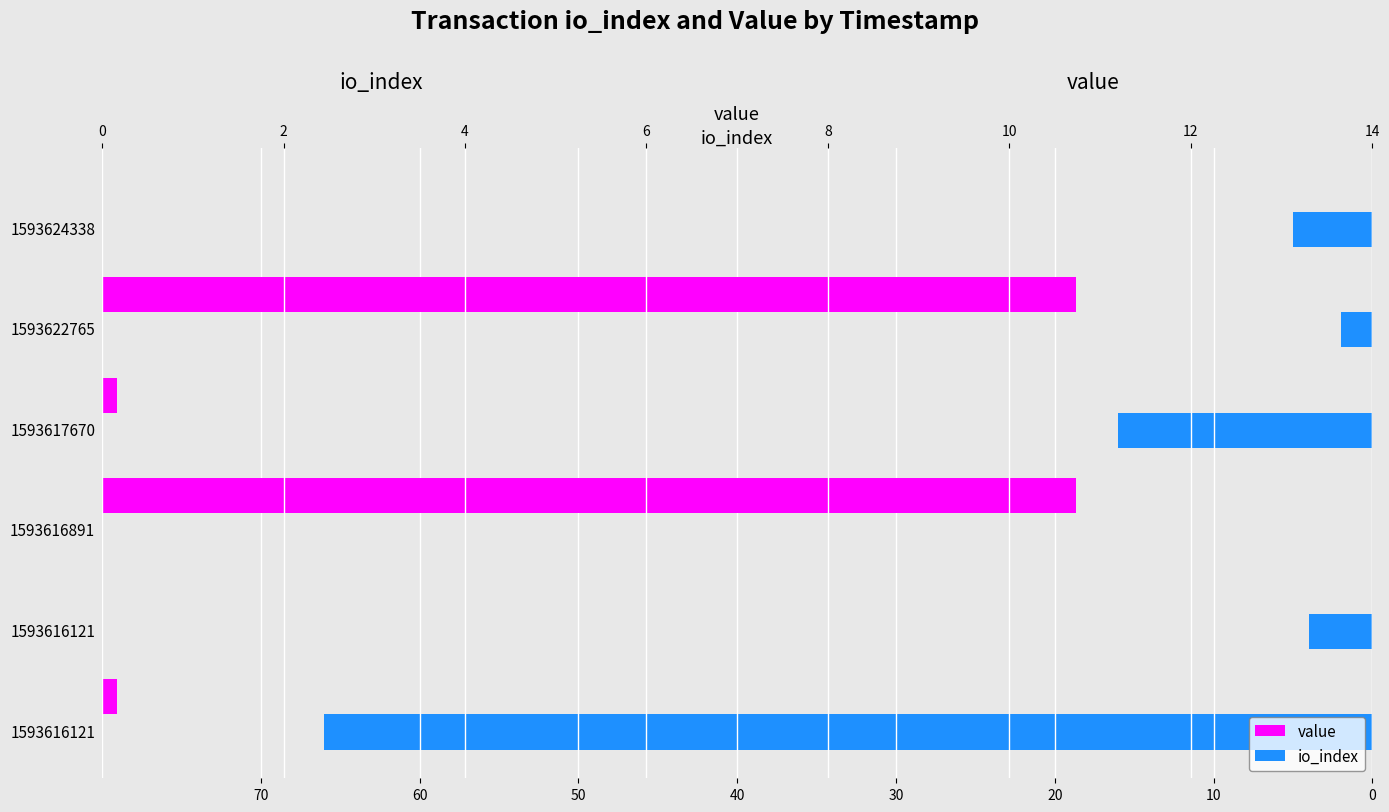

What is the difference between the highest and lowest values at 1593622765?

12.7